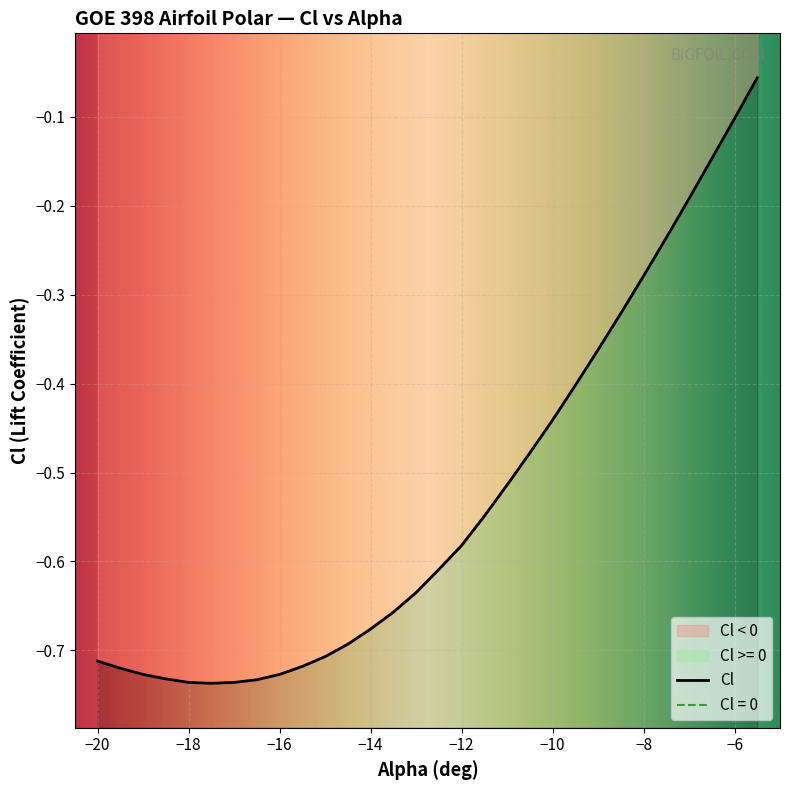

List the labels in order of value, smallest first.

-17.5, -18, -17, -16.5, -18.5, -19, -16, -19.5, -15.5, -20, -15, -14.5, -14, -13.5, -13, -12.5, -12, -11.5, -11, -10.5, -10, -9.5, -9, -8.5, -8, -7.5, -7, -6.5, -6, -5.5